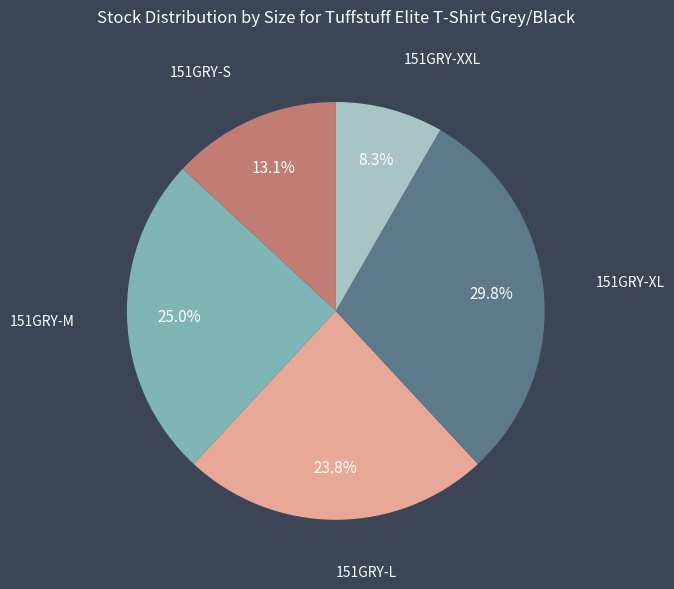

To the nearest percent, what is the combined percentage of 151GRY-M and 151GRY-XXL?

33%